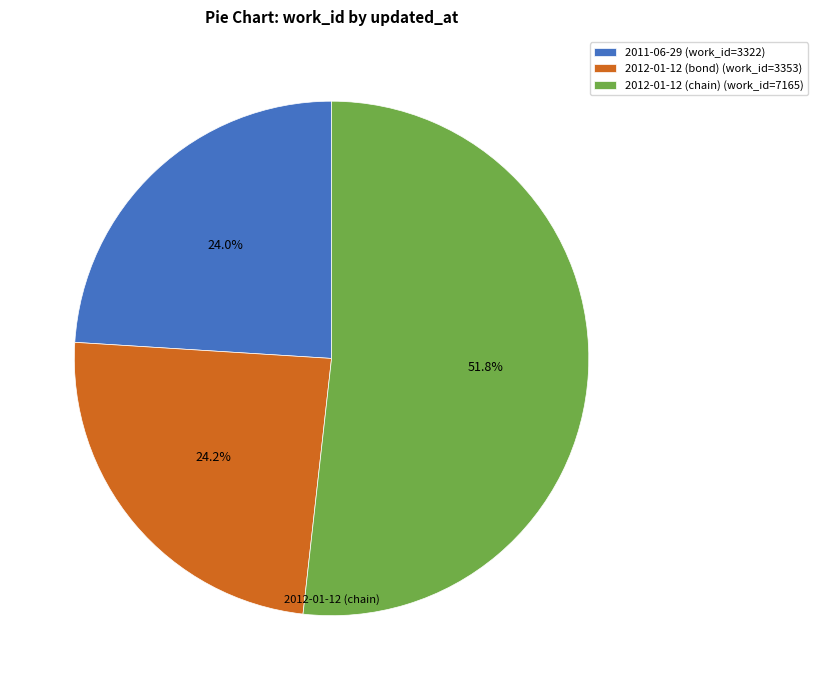

What is the largest slice in the pie chart?

2012-01-12 (chain)